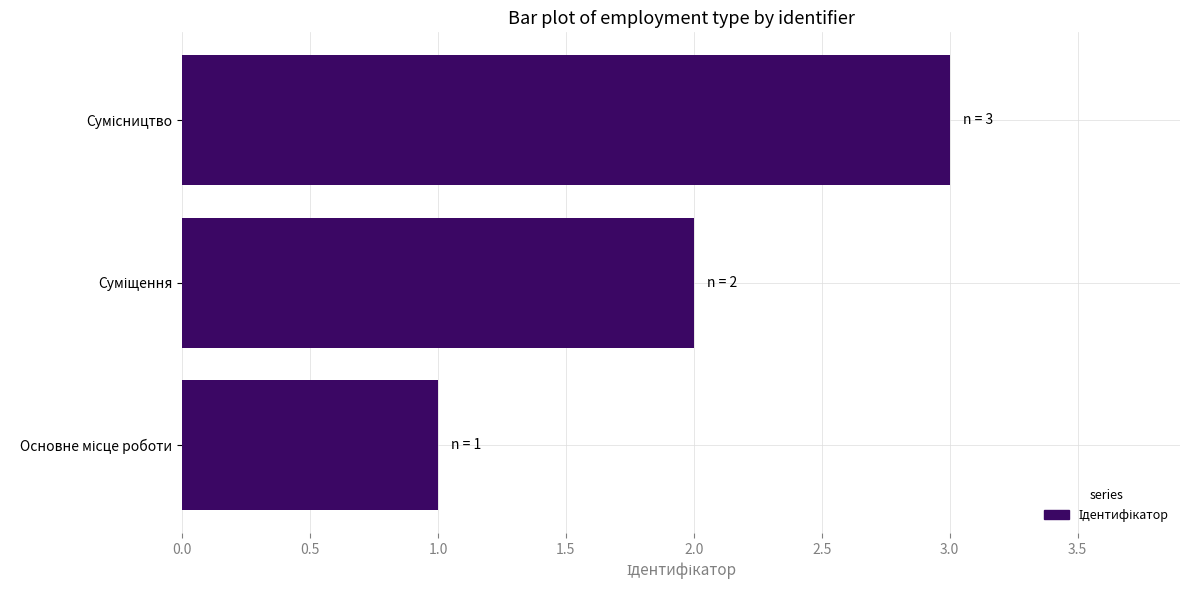

What is the sum of all values?

6